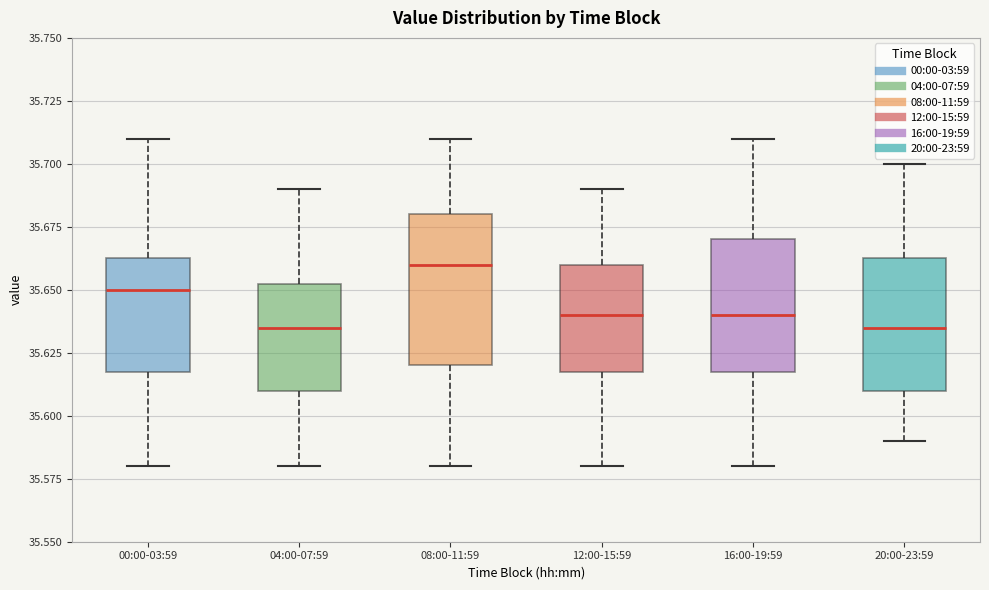

Which box's median line is the highest?

08:00-11:59